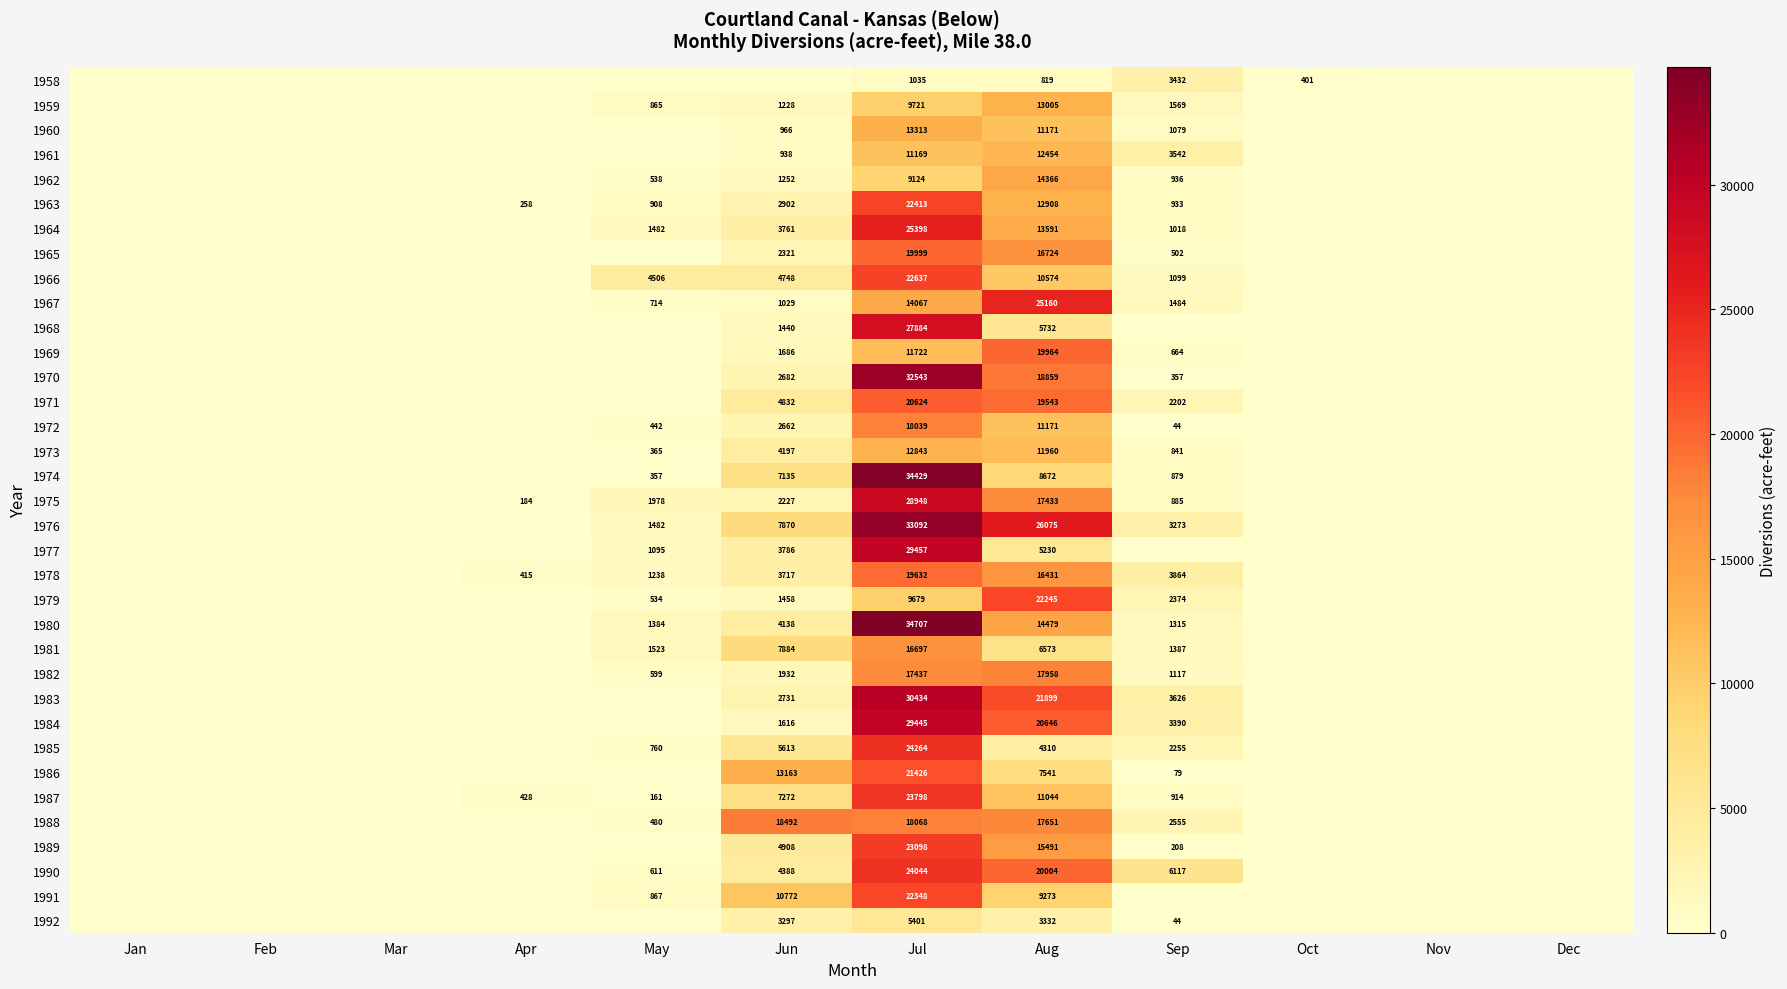

Which label corresponds to the smallest value in the chart?

Jan